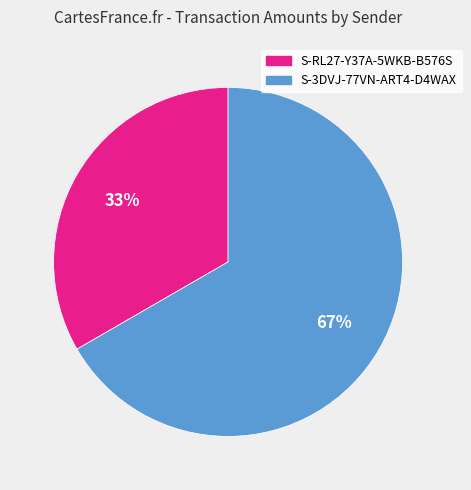

What percentage is the S-RL27-Y37A-5WKB-B576S slice, to the nearest percent?

33%